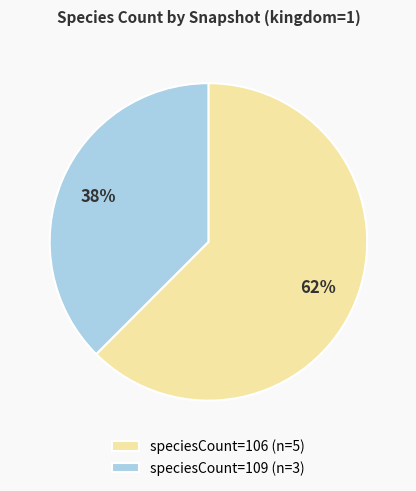

Approximately how many times larger is the value at speciesCount=109 (n=3) compared to speciesCount=106 (n=5)?

0.6